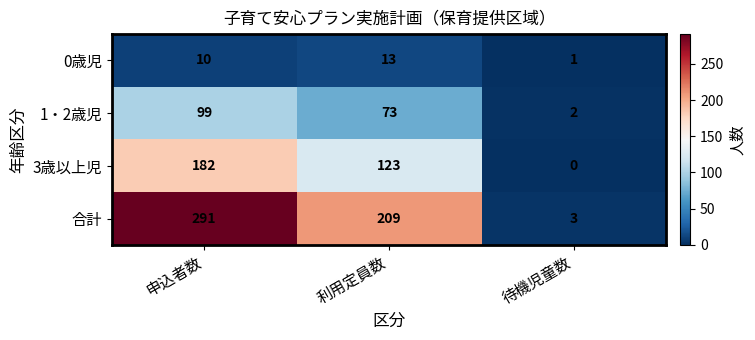

At which category is the sum across all series the highest?

申込者数